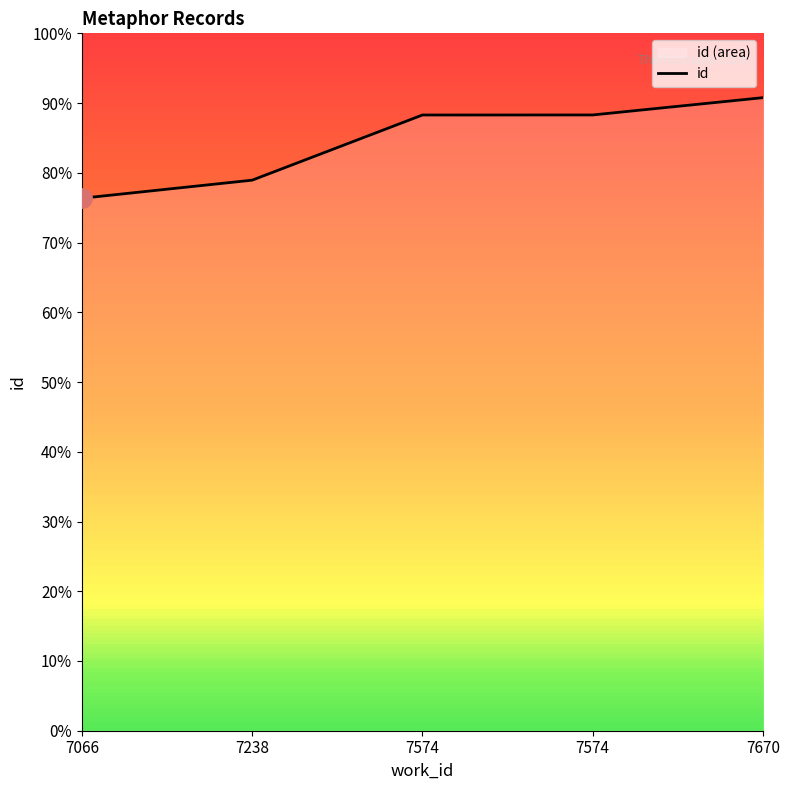

How many lines are shown in the chart?

1